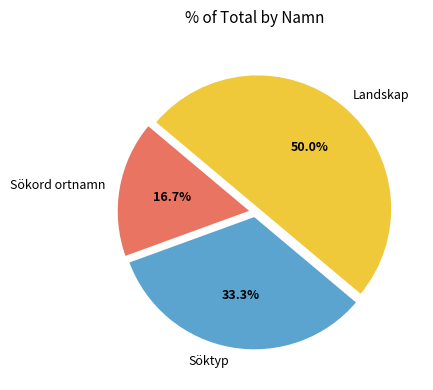

Does Söktyp account for over 50% of the chart?

No